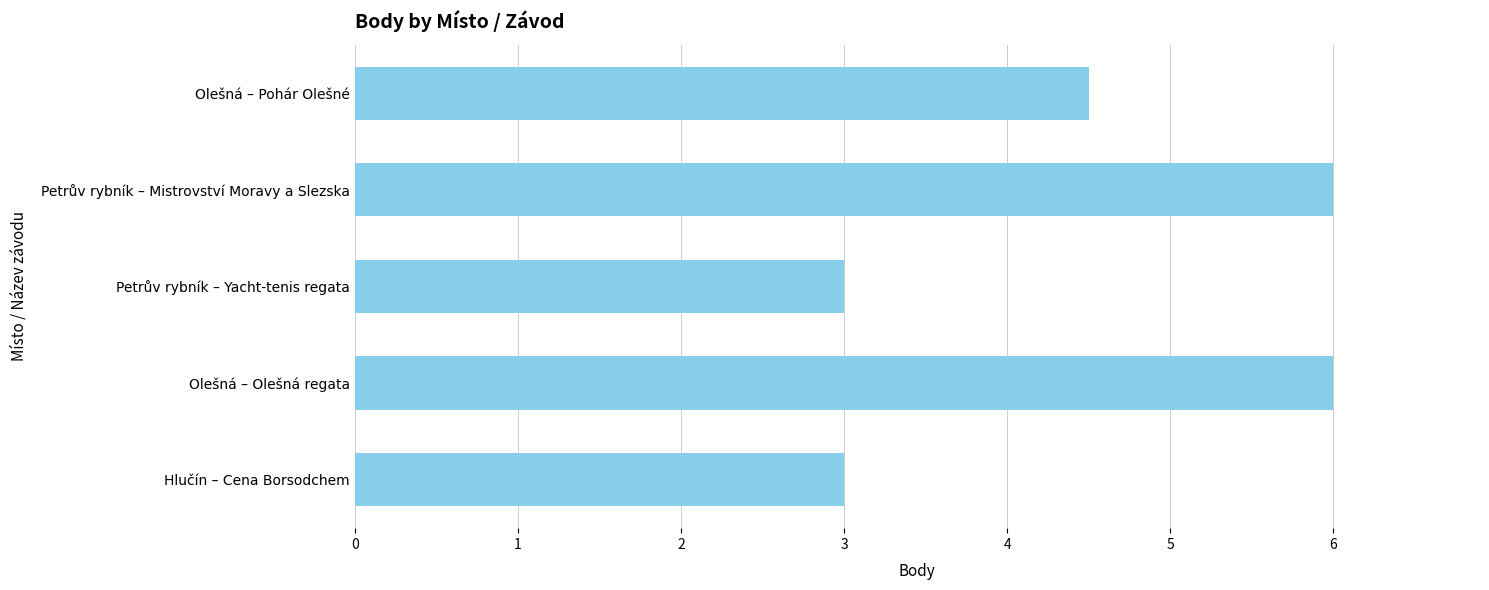

Reading top to bottom, transcribe all the data shown in this chart.

Olešná – Pohár Olešné=4.5	Petrův rybník – Mistrovství Moravy a Slezska=6.0	Petrův rybník – Yacht-tenis regata=3.0	Olešná – Olešná regata=6.0	Hlučín – Cena Borsodchem=3.0